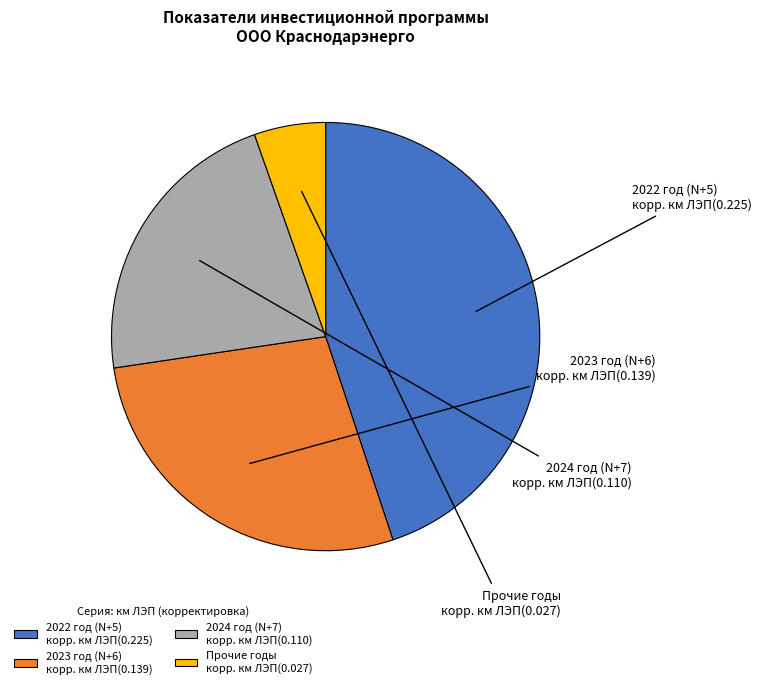

How many slices are in this pie chart?

4